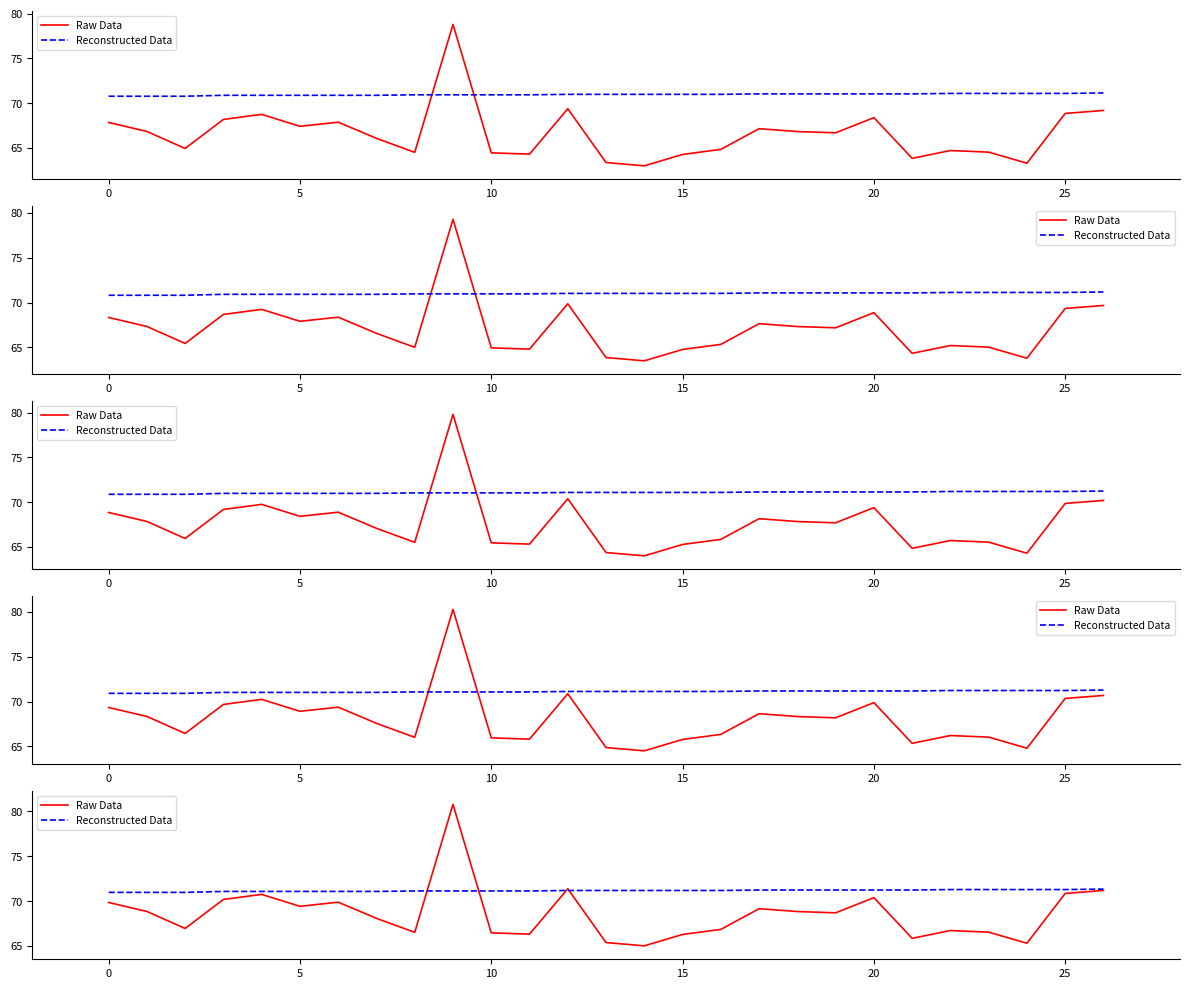

How many lines are shown in the chart?

2